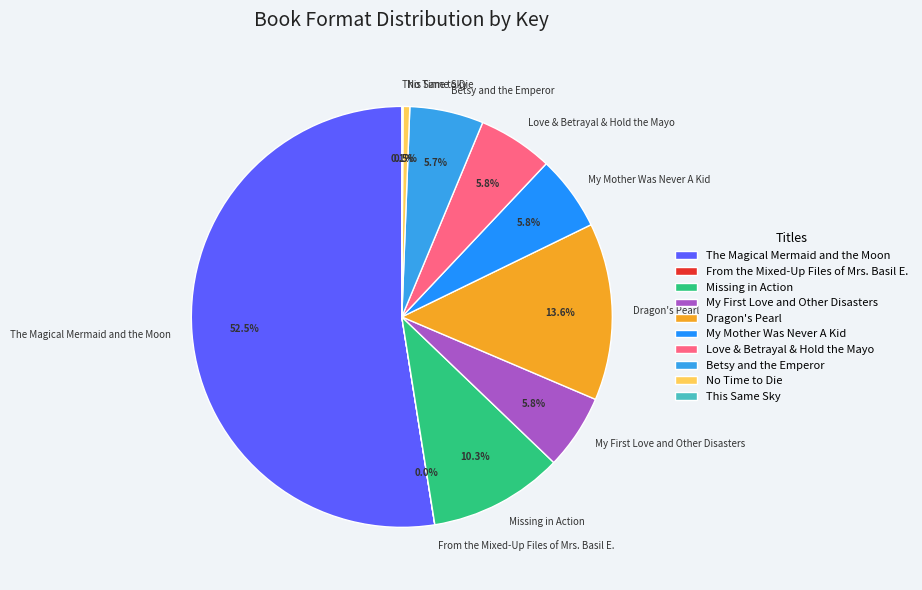

Is there any slice that represents more than half of the pie?

Yes